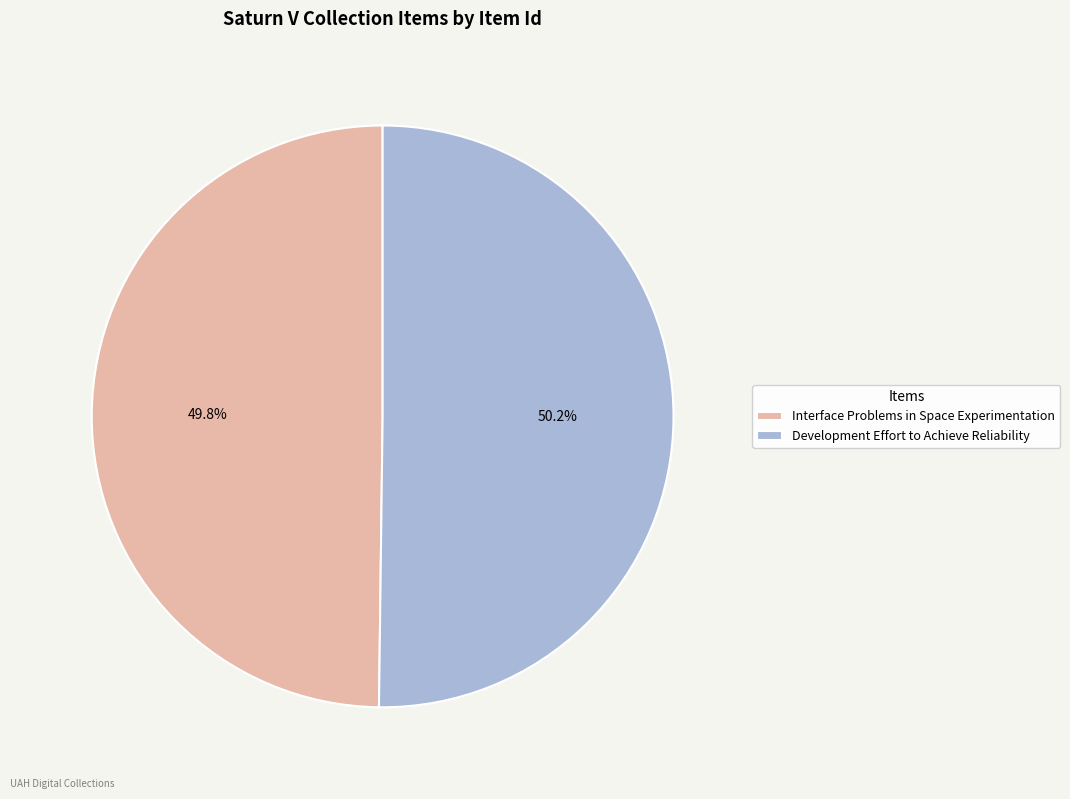

How many segments does this pie chart have?

2